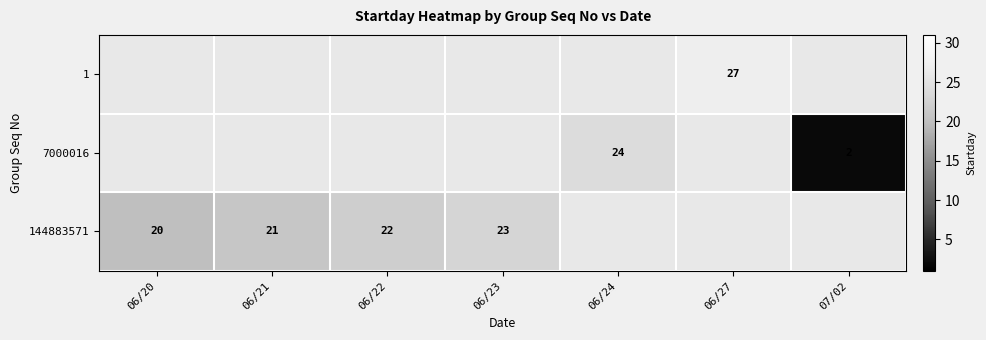

Is it true that 144883571 equals 21 at 06/21?

True